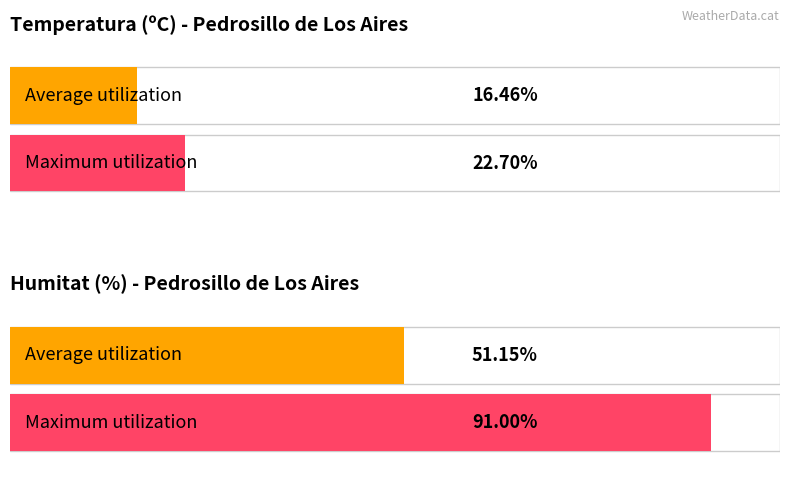

How many distinct data groups are displayed?

2